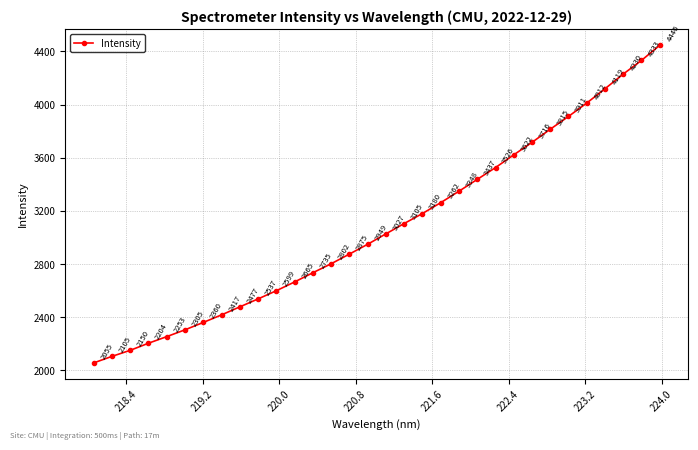

How many lines are shown in the chart?

1